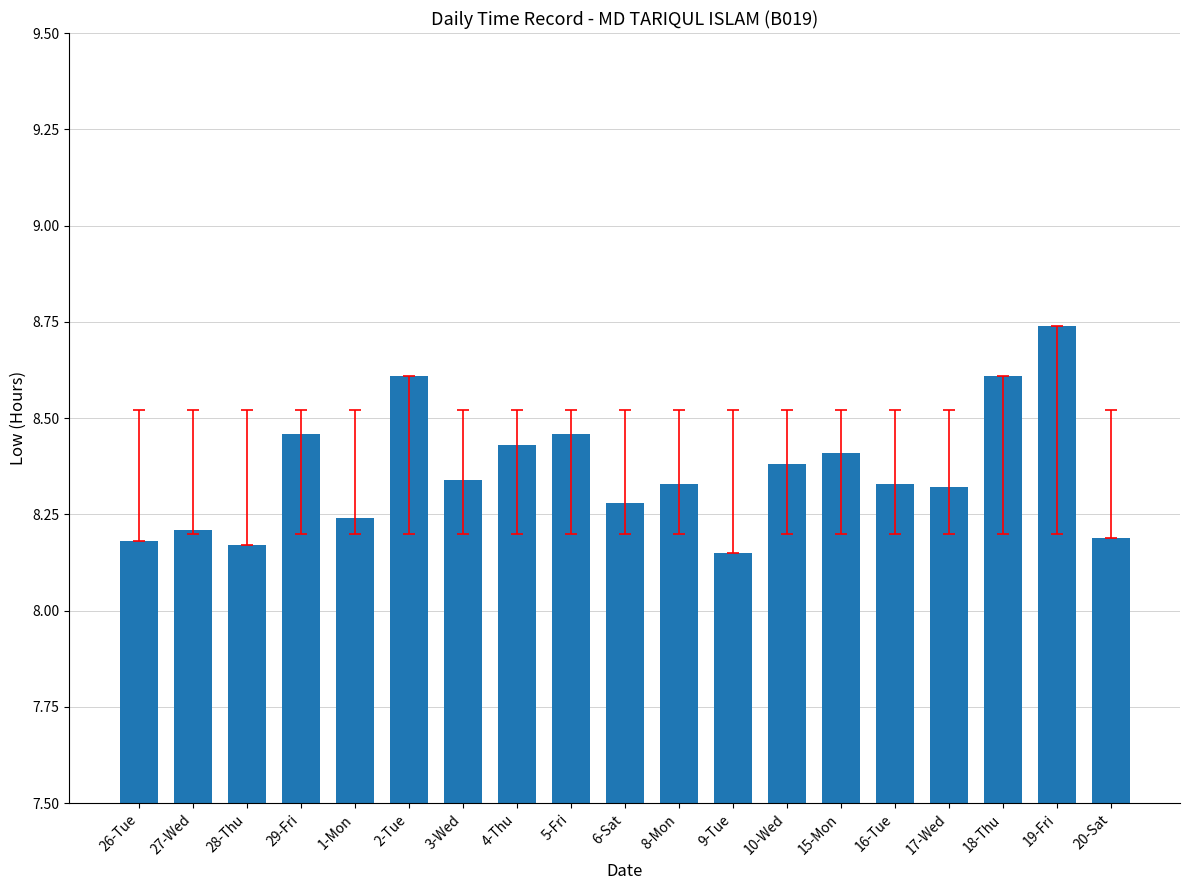

Approximately how many times larger is the value at 8-Mon compared to 9-Tue?

1.0